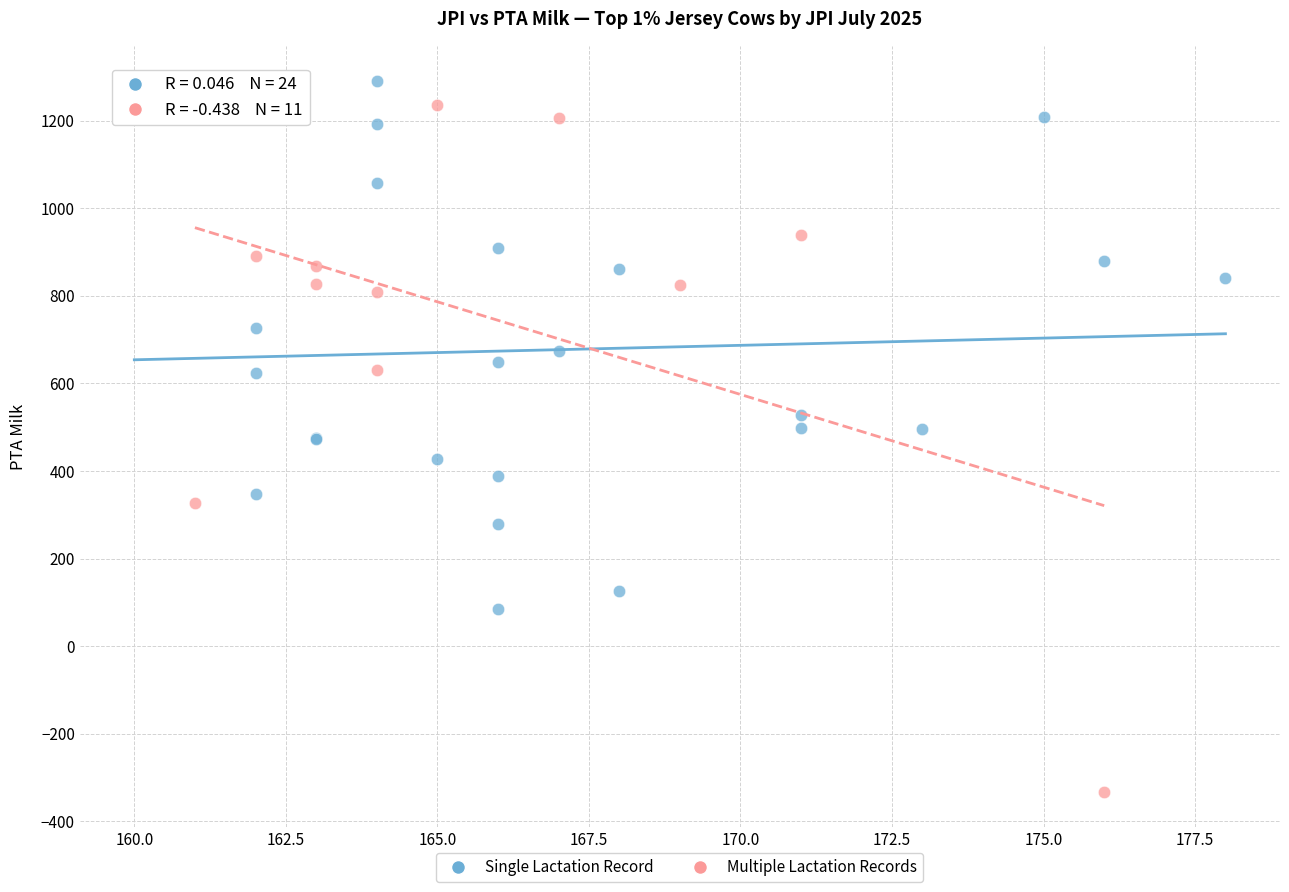

Which series reaches the minimum Y coordinate?

Multiple Lactation Records